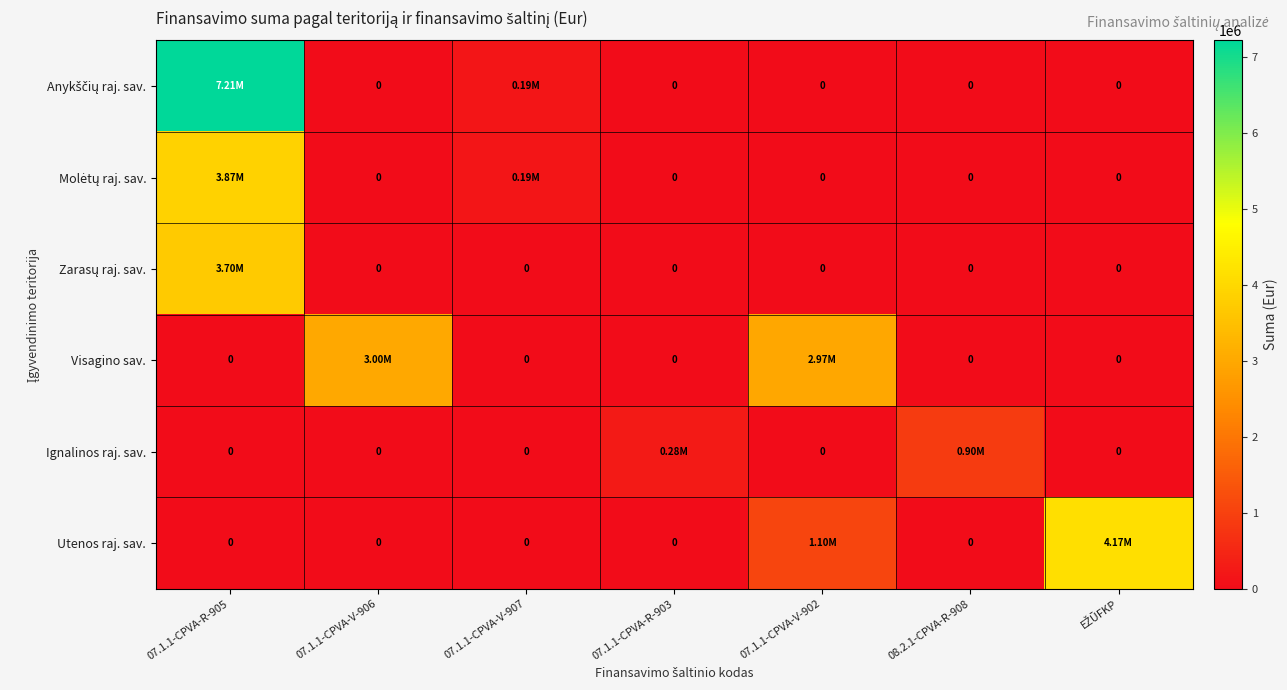

What is the greatest value displayed?

7210970.3